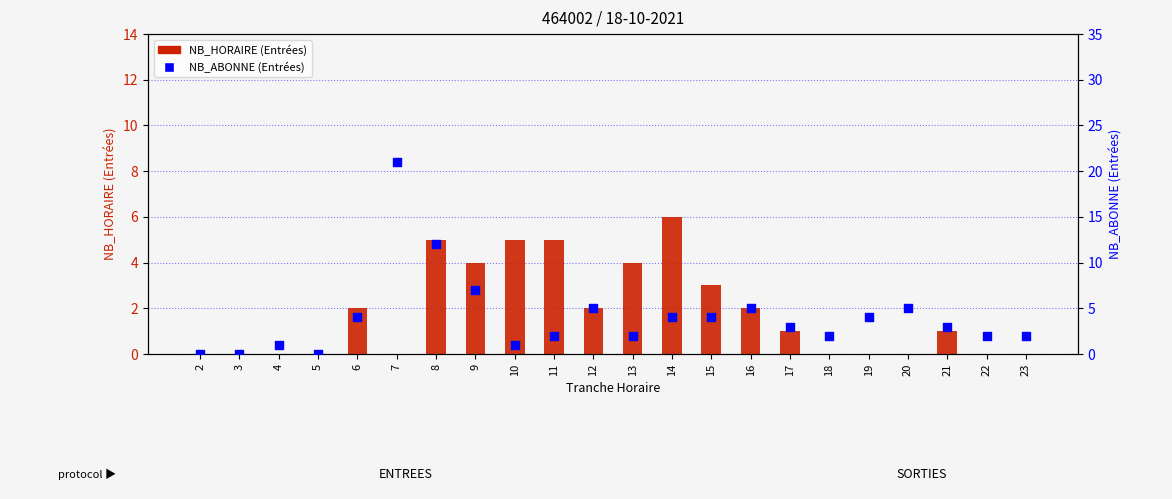

At which category is the sum across all series the highest?

7